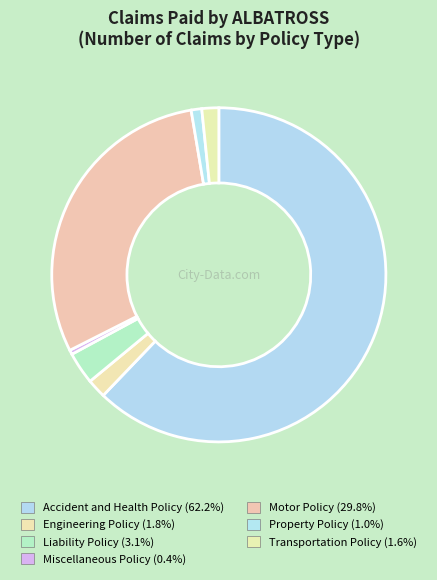

Count the number of slices in the pie.

7